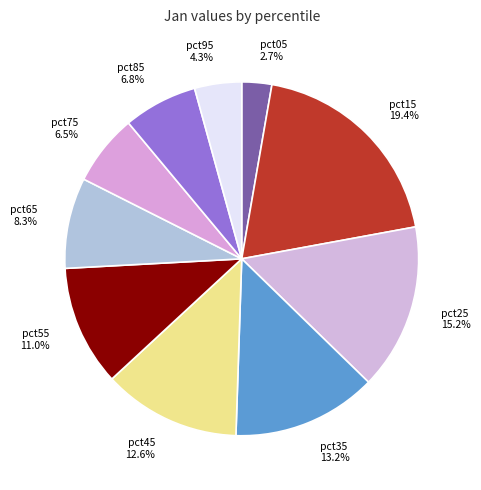

To the nearest percent, what is the combined percentage of pct95 and pct05?

7%